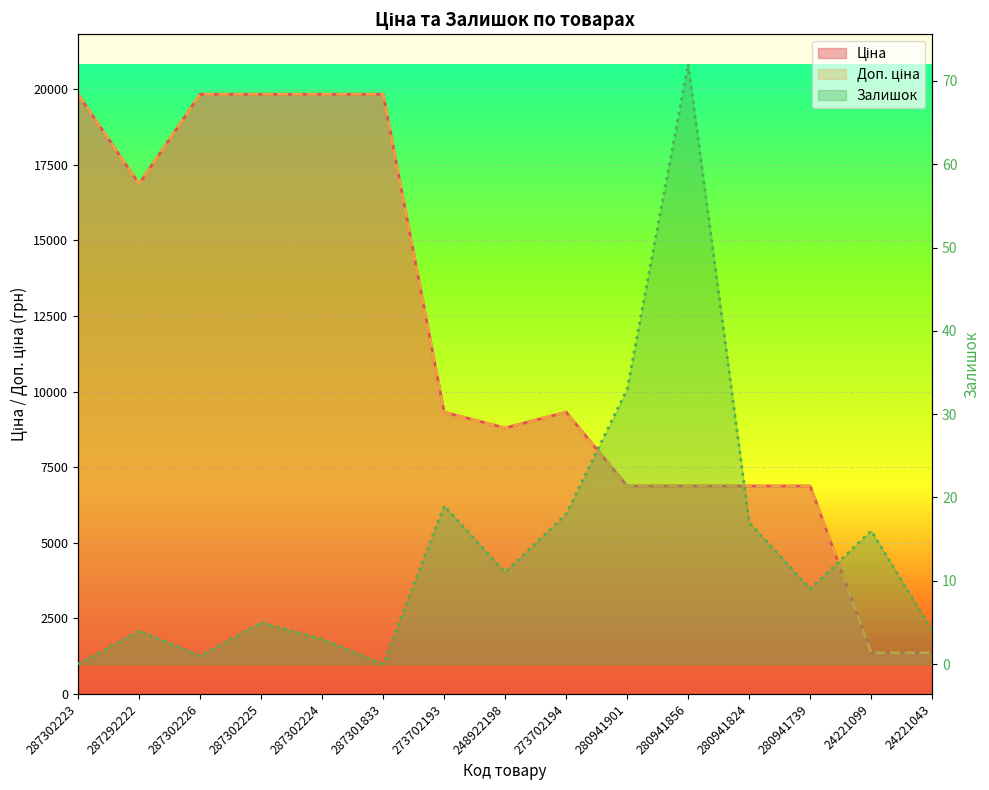

The Залишок series shows 4.0 at 24221043. True or false?

True